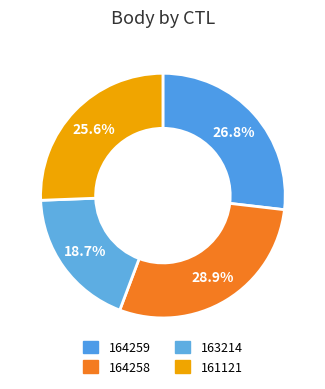

Which has a higher value, 164259 or 163214?

164259